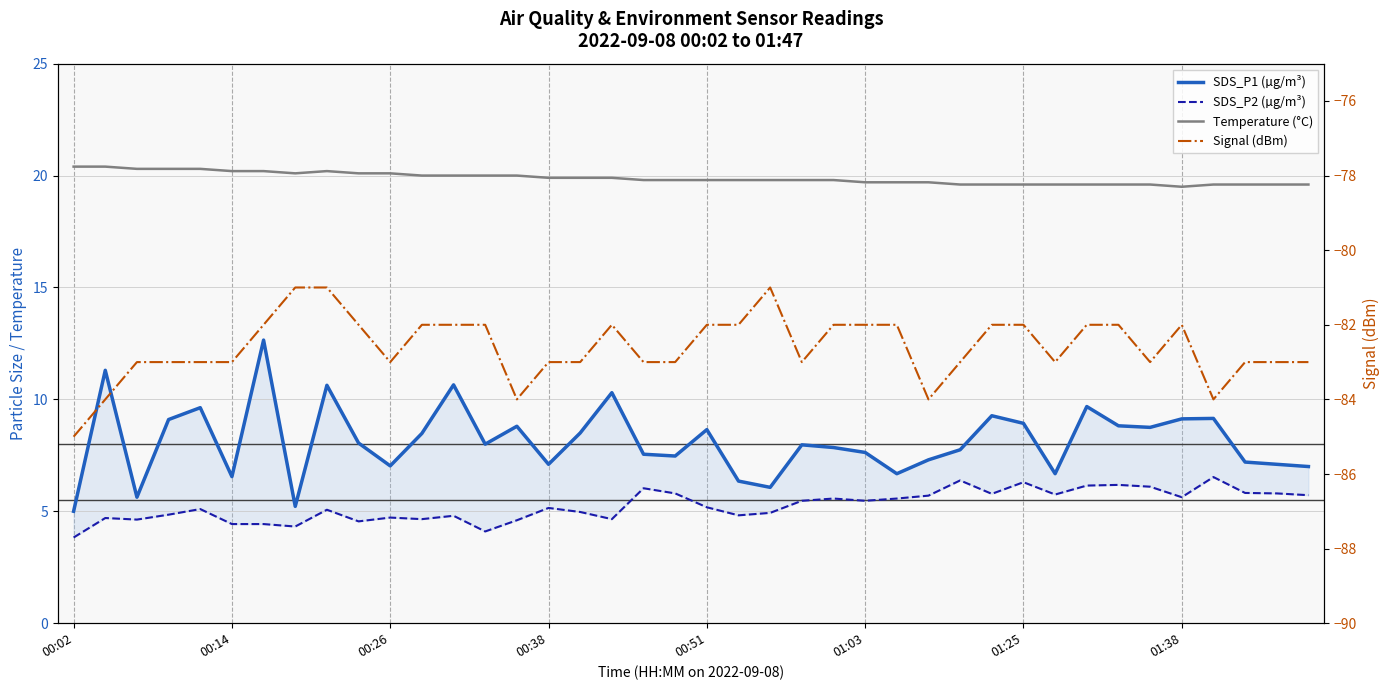

What is the value of the SDS_P1 (µg/m³) point at the 32nd from the left?

6.7